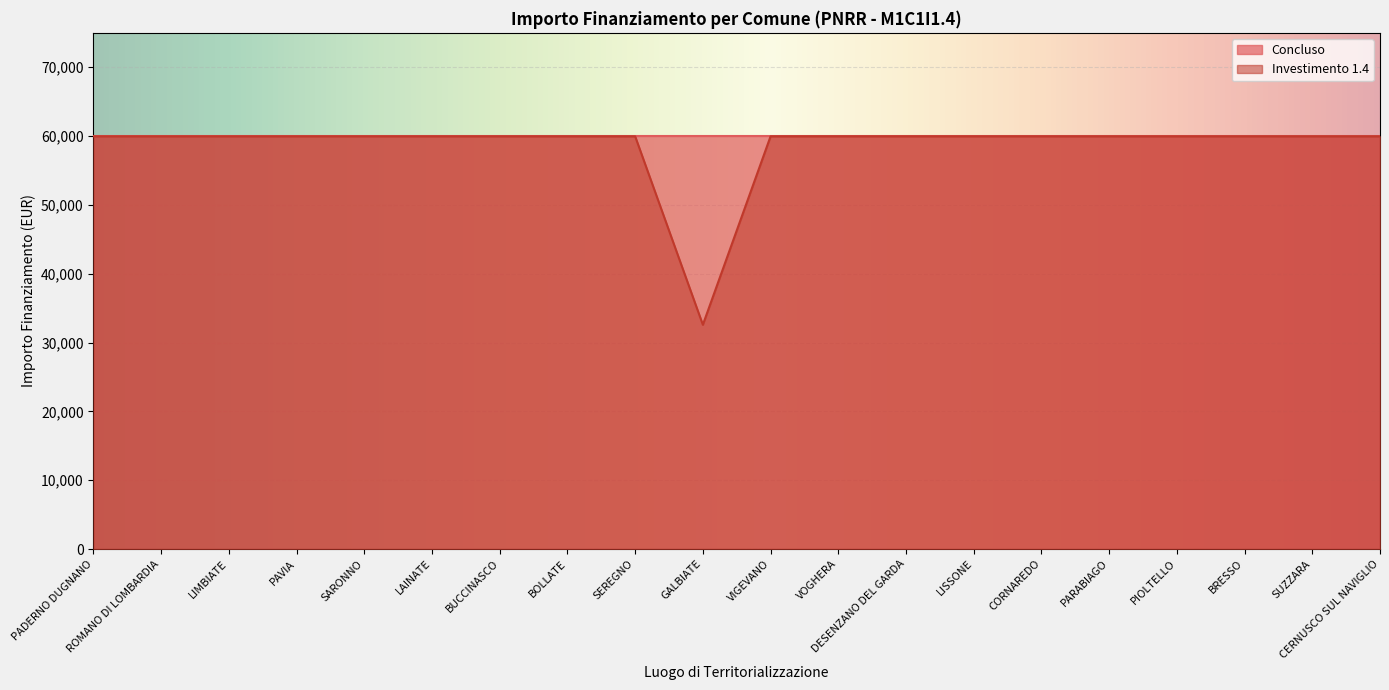

List the labels in order of value, smallest first.

GALBIATE, PADERNO DUGNANO, ROMANO DI LOMBARDIA, LIMBIATE, PAVIA, SARONNO, LAINATE, BUCCINASCO, BOLLATE, SEREGNO, VIGEVANO, VOGHERA, DESENZANO DEL GARDA, LISSONE, CORNAREDO, PARABIAGO, PIOLTELLO, BRESSO, SUZZARA, CERNUSCO SUL NAVIGLIO